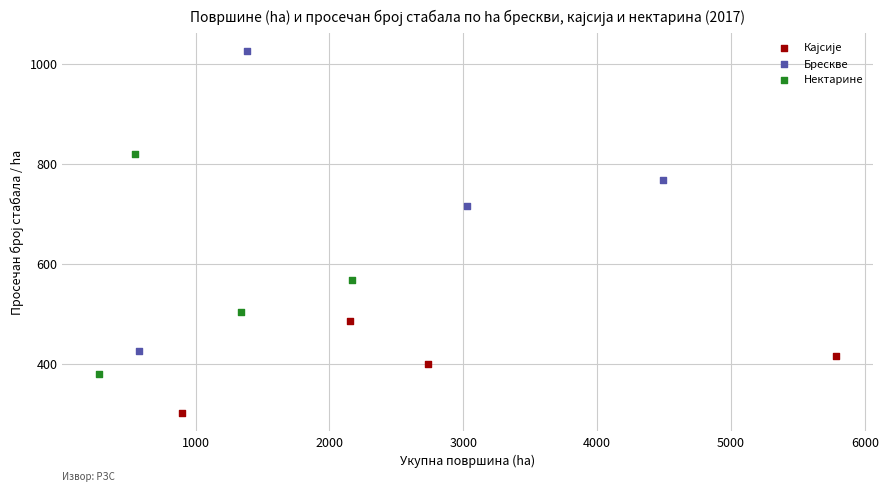

Which series has the widest spread of Y values?

Брескве